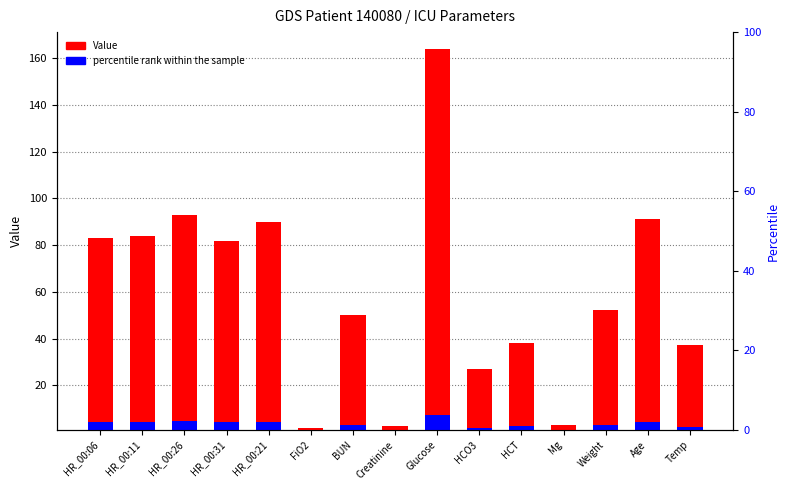

What is the difference between the second highest and second lowest values in the Value series?

90.5